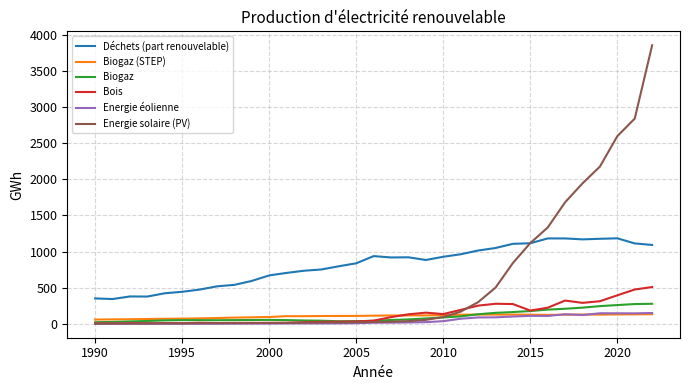

In Biogaz (STEP), how many points are lower than both neighbors (excluding endpoints)?

3